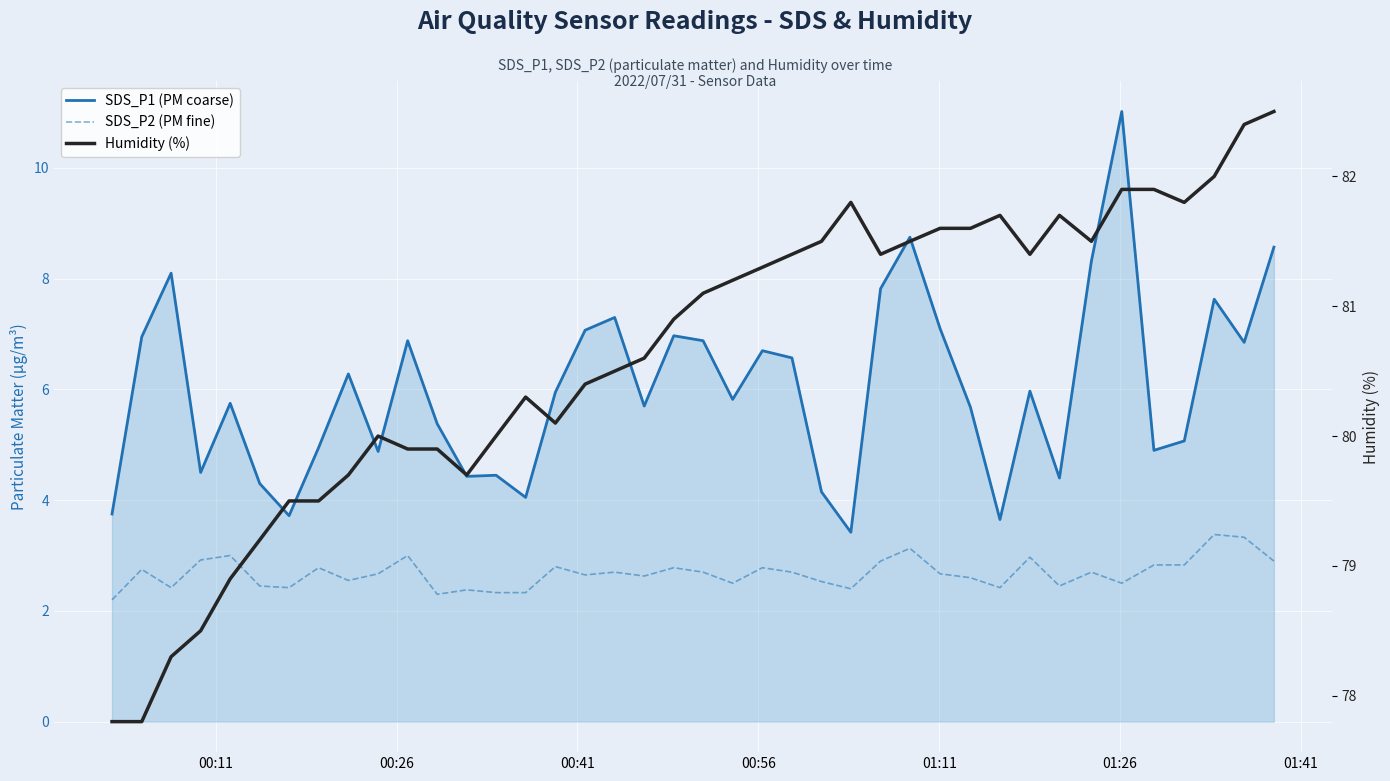

True or false: SDS_P2 (PM fine) and Humidity (%) cross at least once.

False